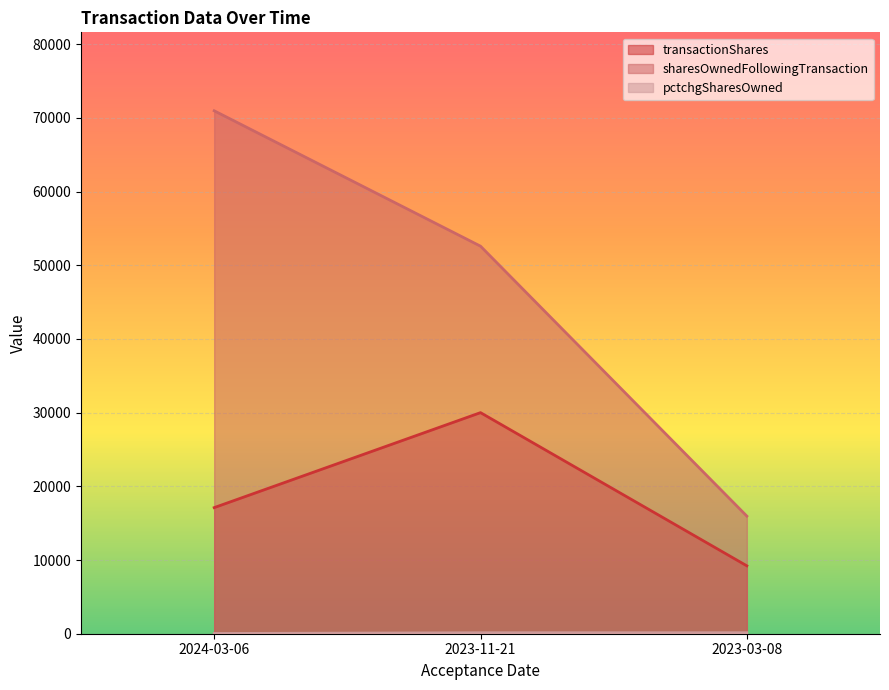

Which series has the largest total across all categories?

sharesOwnedFollowingTransaction